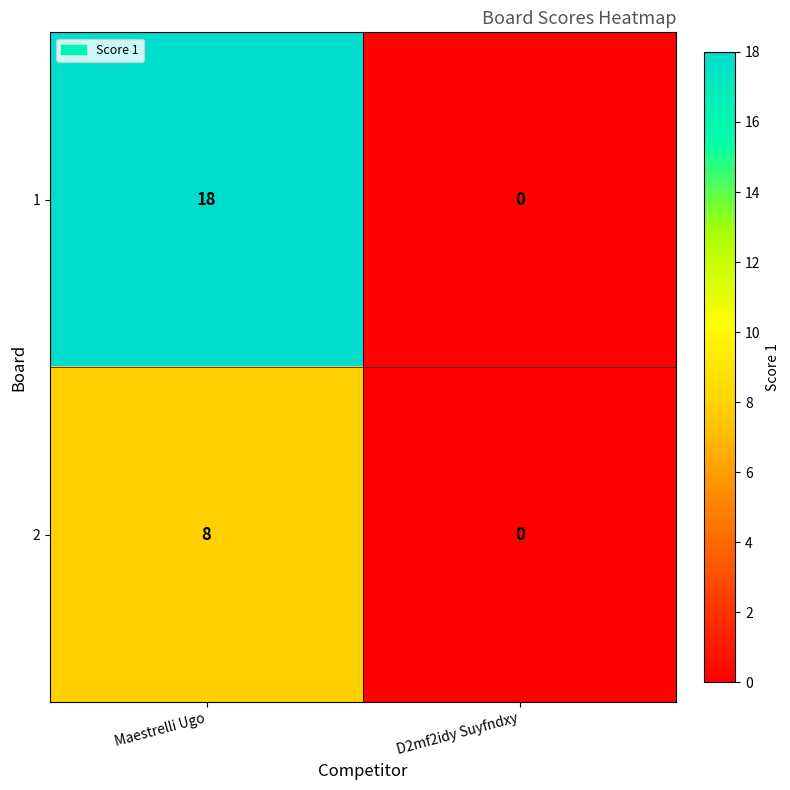

What is the sum of the 1 values at Maestrelli Ugo and D2mf2idy Suyfndxy?

18